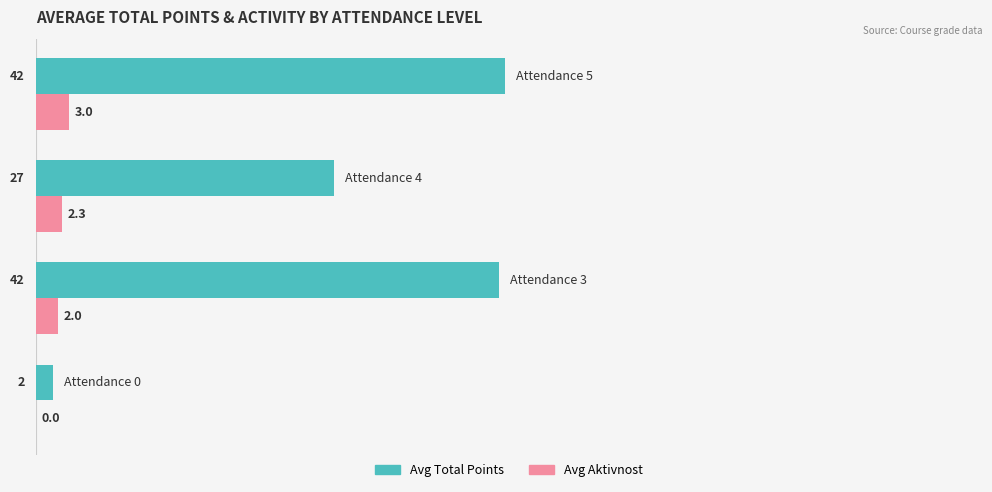

How many Avg Aktivnost values are between 2 and 3?

3